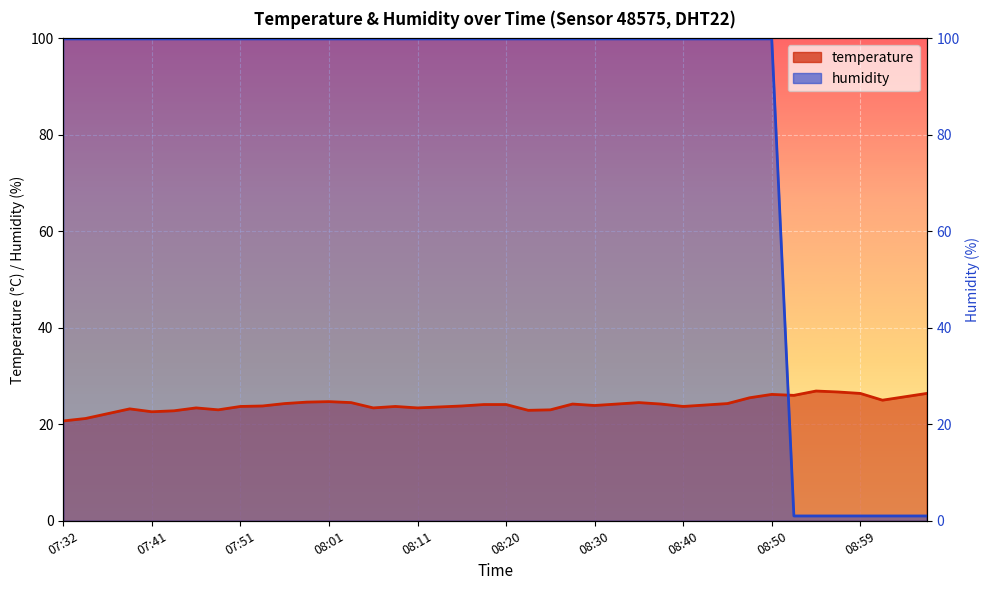

How many lines are shown in the chart?

2